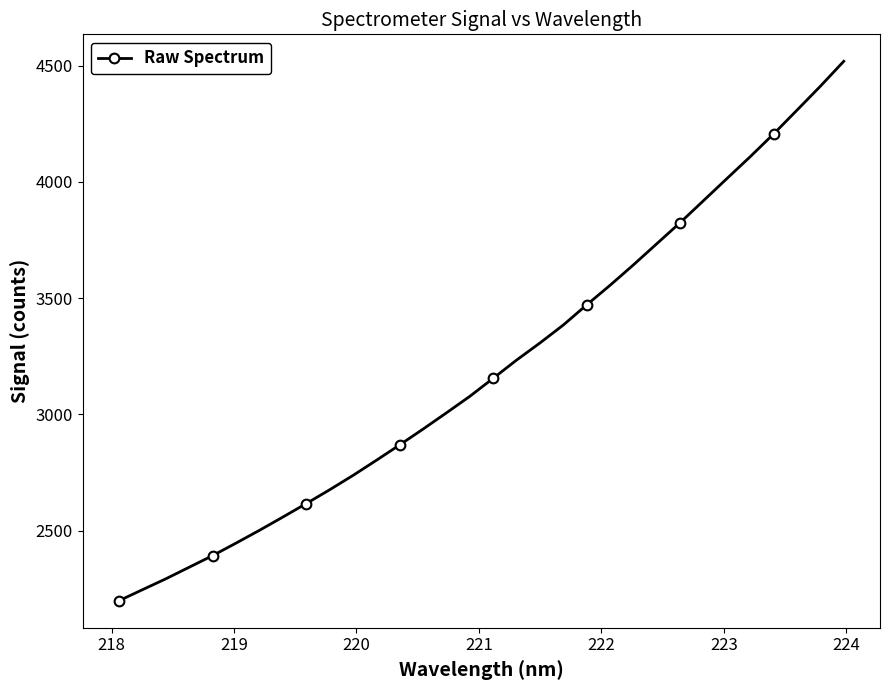

Reading right to left, list all the values displayed in this chart.

4518.6	4411.5	4308.6	4206.4	4108.8	4014.4	3919.6	3825.0	3734.1	3643.2	3555.3	3471.1	3384.4	3307.1	3233.5	3155.2	3077.5	3006.4	2936.6	2868.5	2802.1	2736.9	2675.1	2615.7	2557.7	2500.7	2445.7	2391.9	2342.1	2292.1	2245.2	2197.9